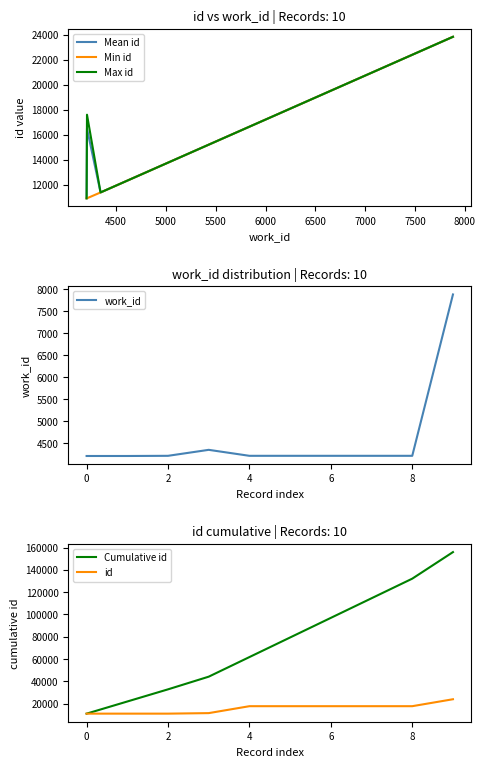

The value of id at 0 is 6550. True or false?

False